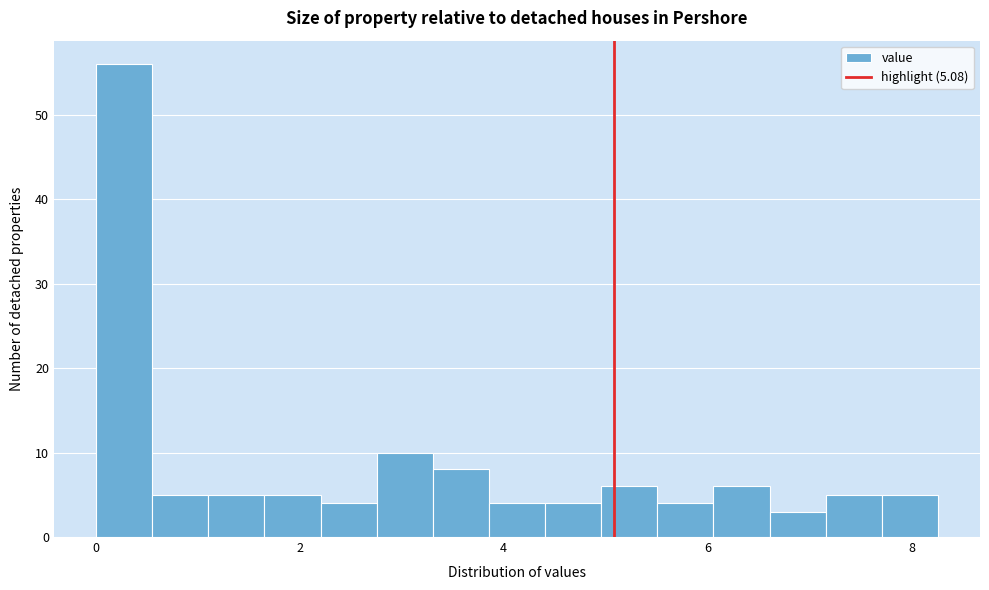

Read against the x-axis, roughly where is the centre of the tallest bar?

0.2